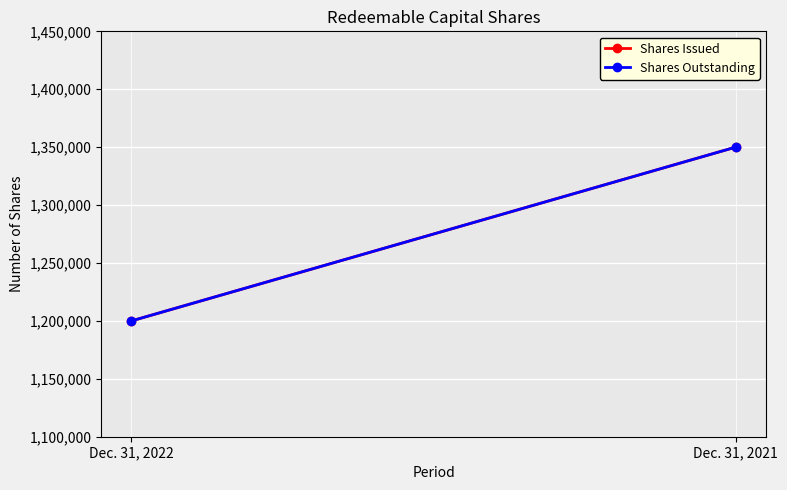

Reading right to left, list all the values displayed in this chart.

Shares Issued: Dec. 31, 2021=1350000	Dec. 31, 2022=1200000
Shares Outstanding: Dec. 31, 2021=1350000	Dec. 31, 2022=1200000